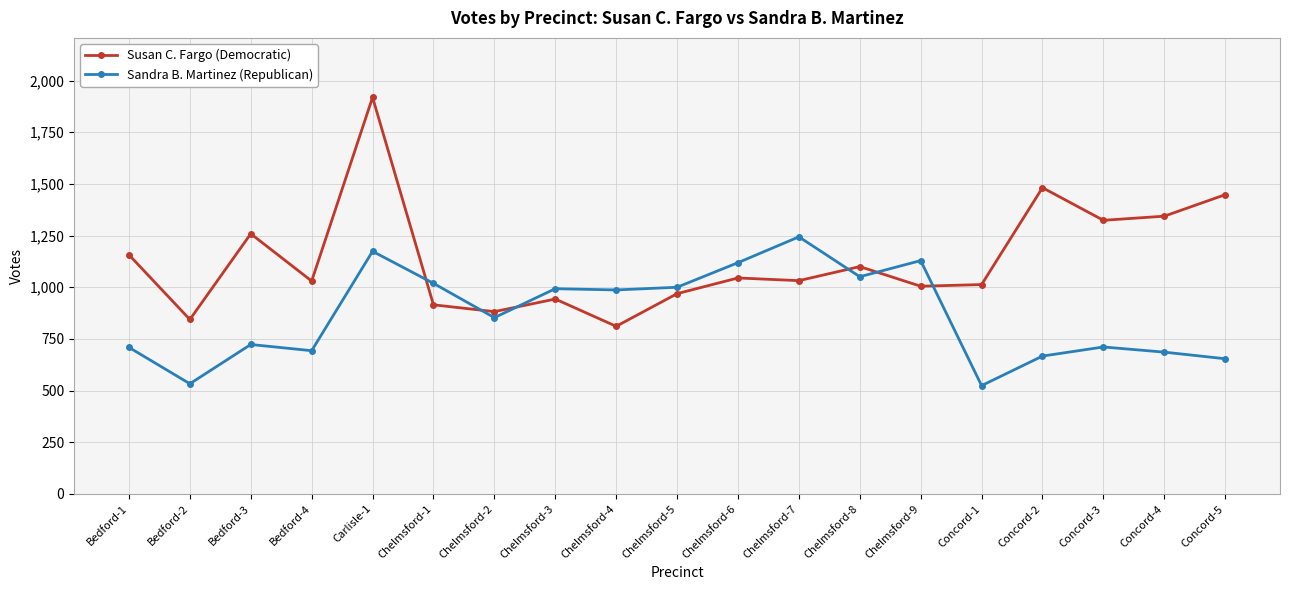

How many data points in Susan C. Fargo (Democratic) are less than 1032?

9